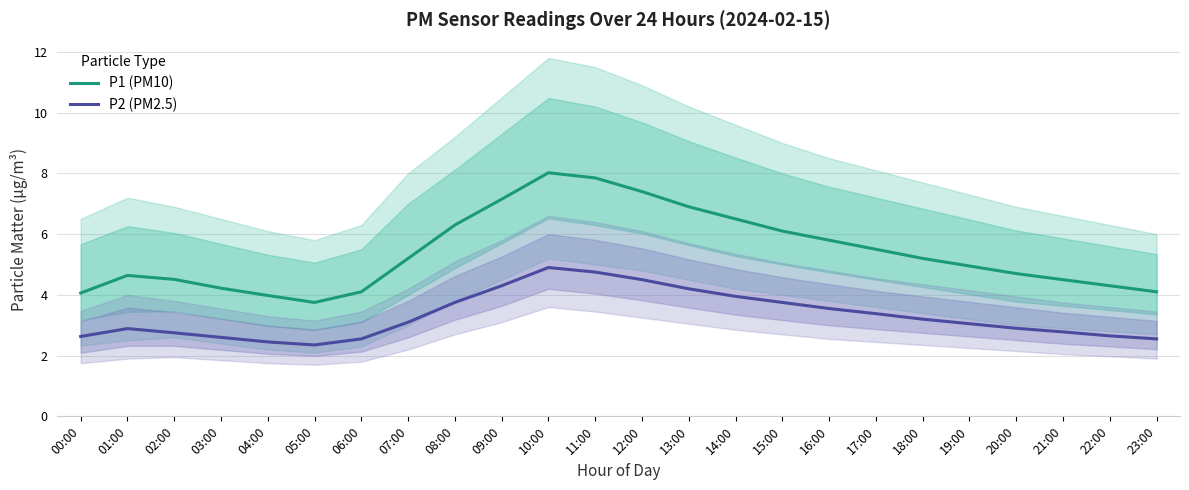

What is the difference between the maximum and minimum values in the P1 (PM10) series?

4.3